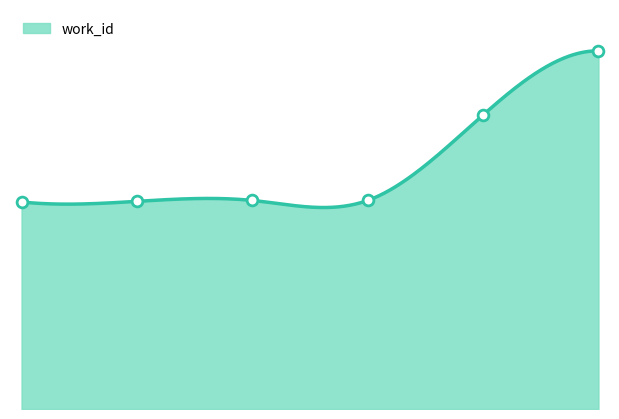

What is the change in value from 0 to 2?

+30